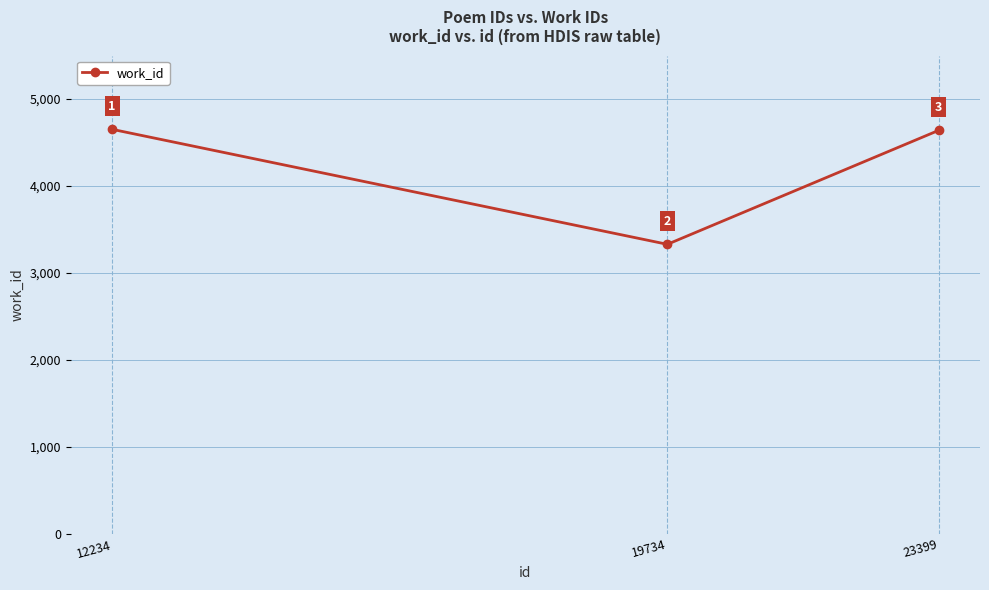

Reading left to right, what are all the values shown in this chart?

12234=4652	19734=3330	23399=4640